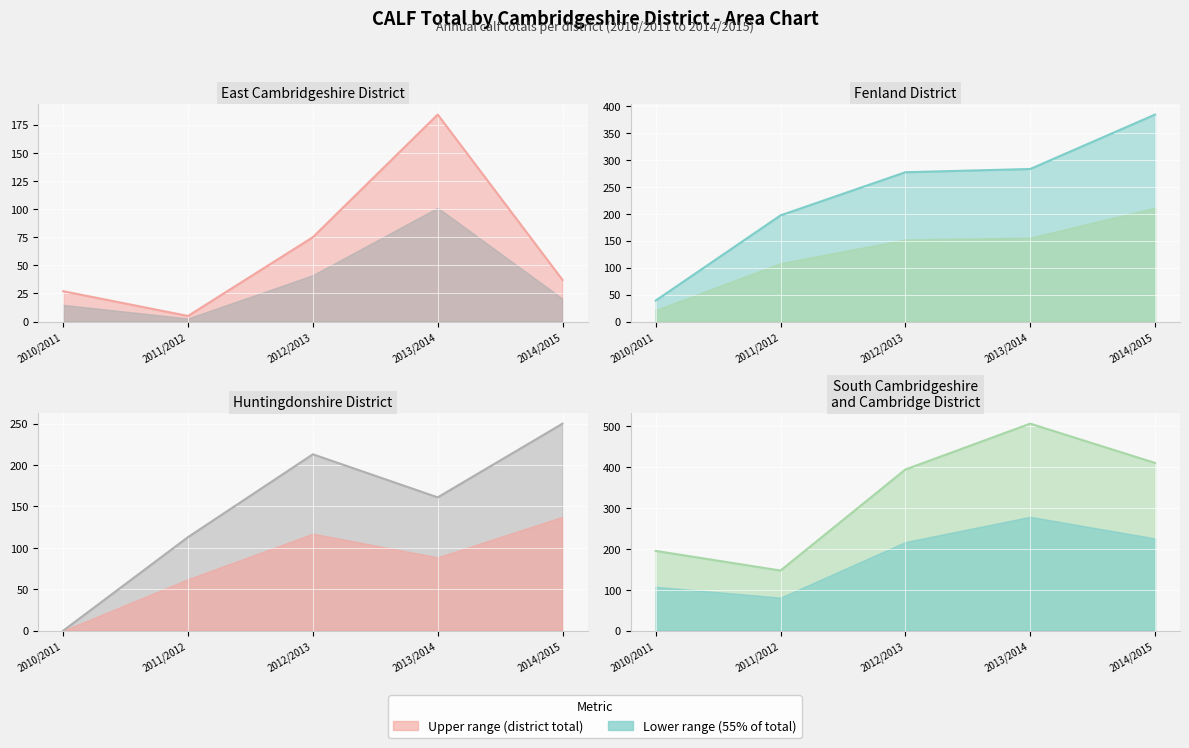

True or false: Huntingdonshire District has more than 2 interior local peaks.

False